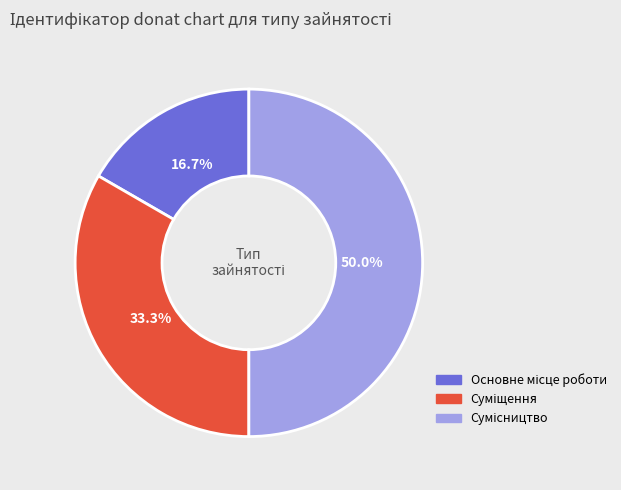

To the nearest percent, what is the difference between the largest and smallest slice percentages?

33%